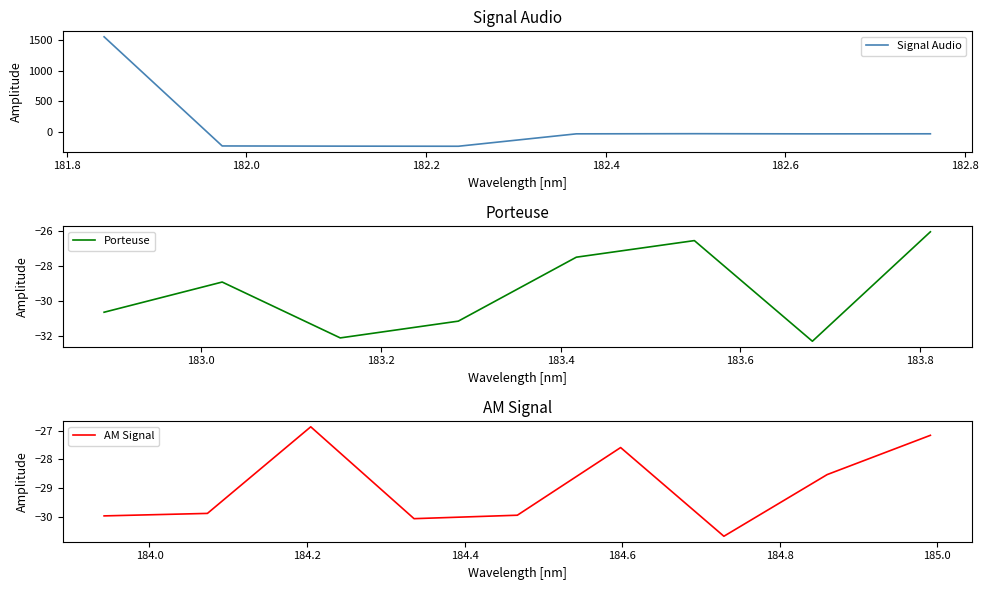

Which category has the lowest value across all series?

182.2359681898